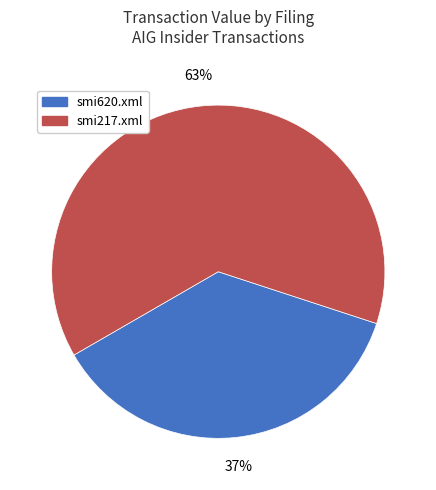

True or false: smi217.xml accounts for 63% of the total.

True